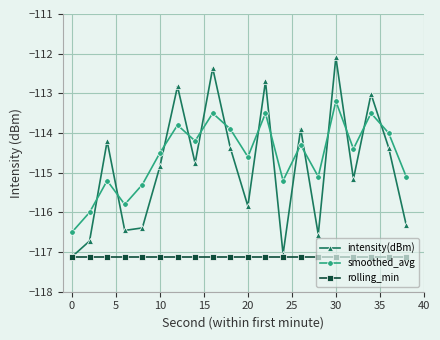

True or false: intensity(dBm) has more than 0 interior local peaks.

True